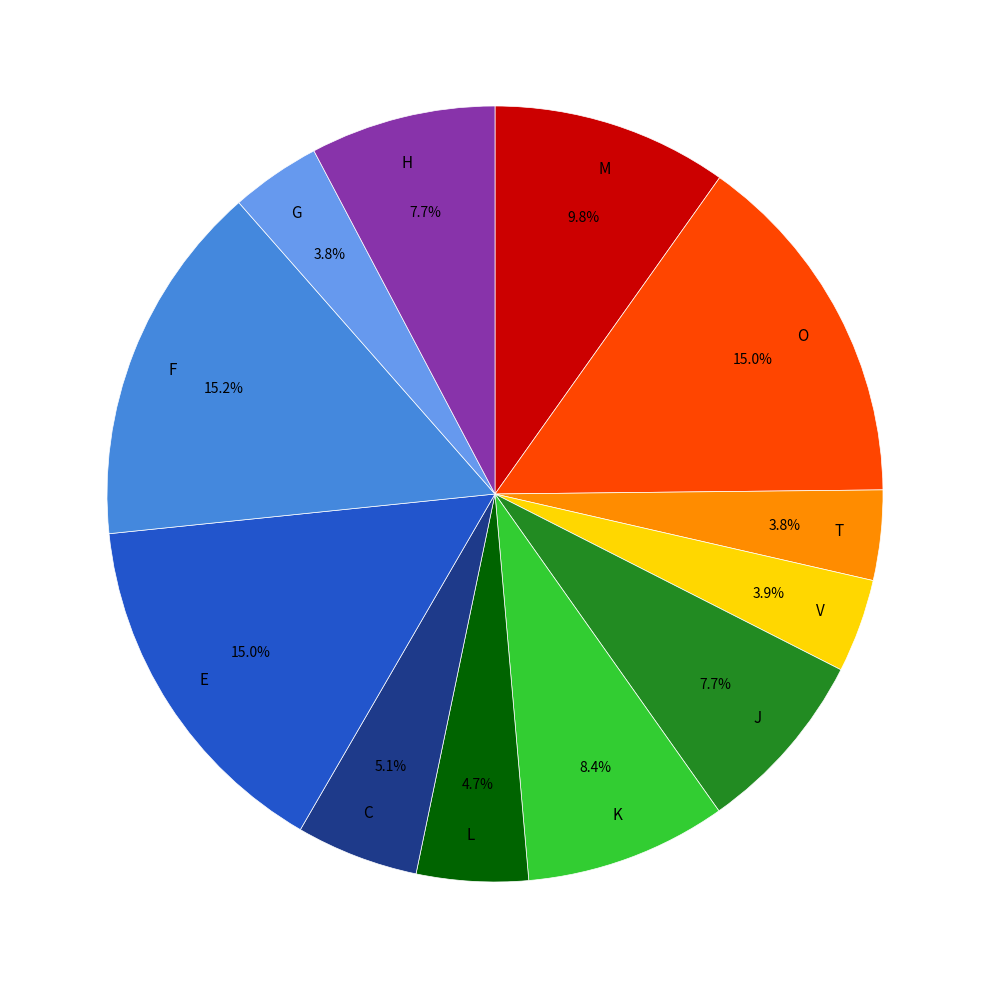

Is there any slice that represents more than half of the pie?

No